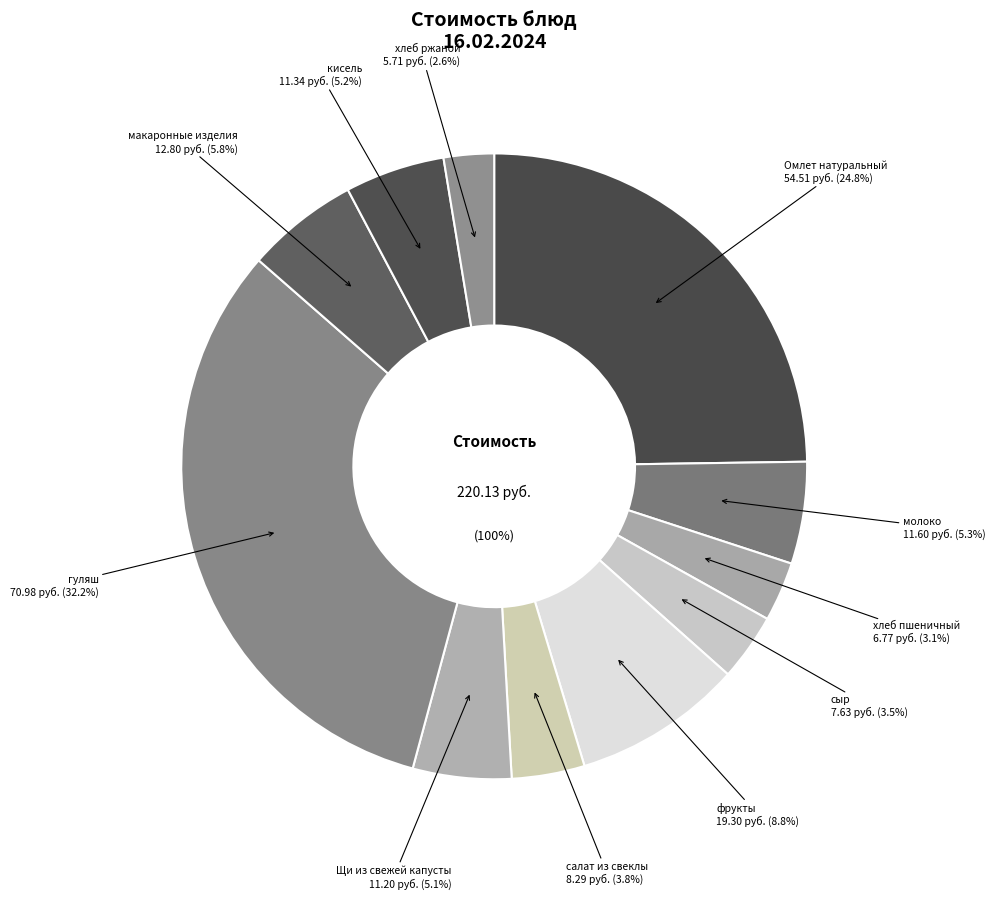

Combined, what portion of the pie is макаронные изделия and кисель?

11.0%